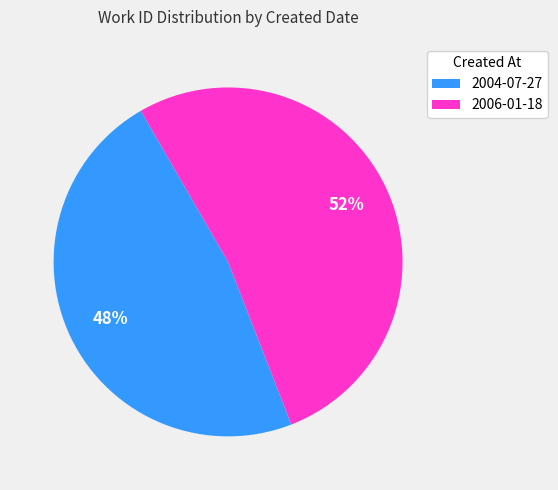

Which category has the smallest portion of the pie?

2004-07-27